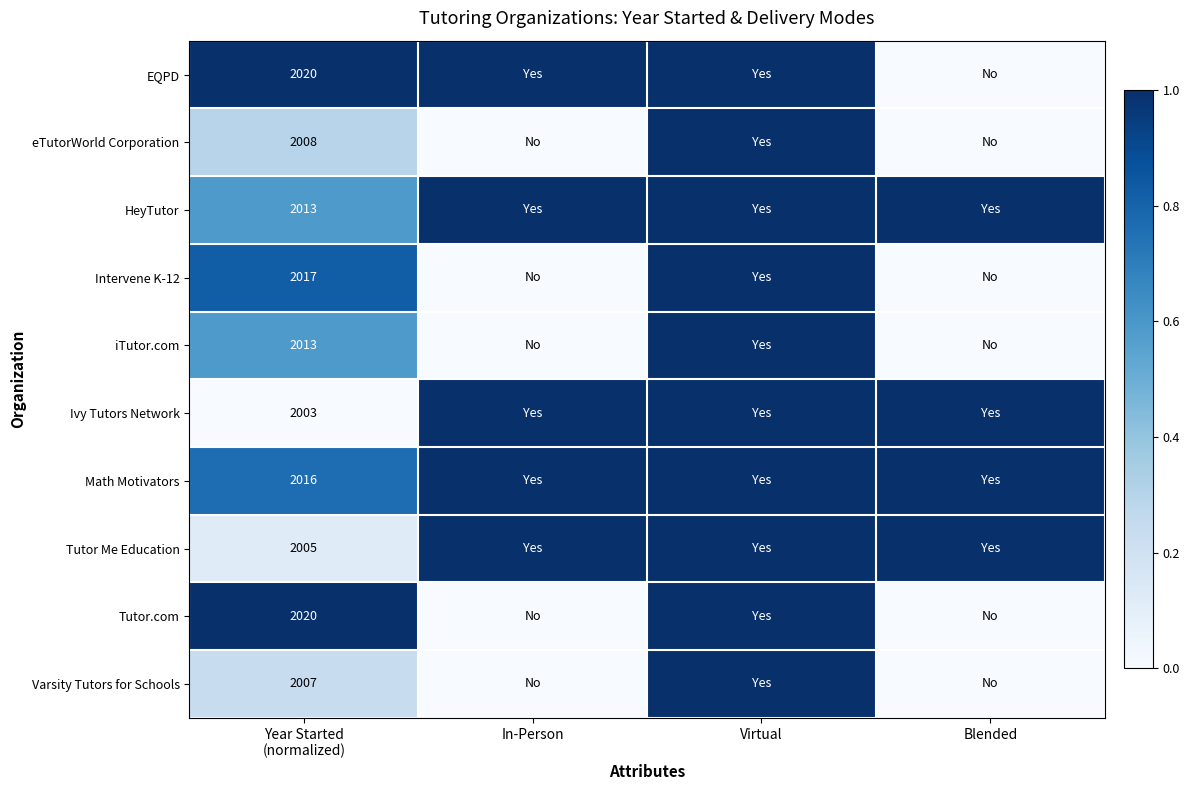

What is the difference between the maximum and second lowest values in the Intervene K-12 series?

1.0